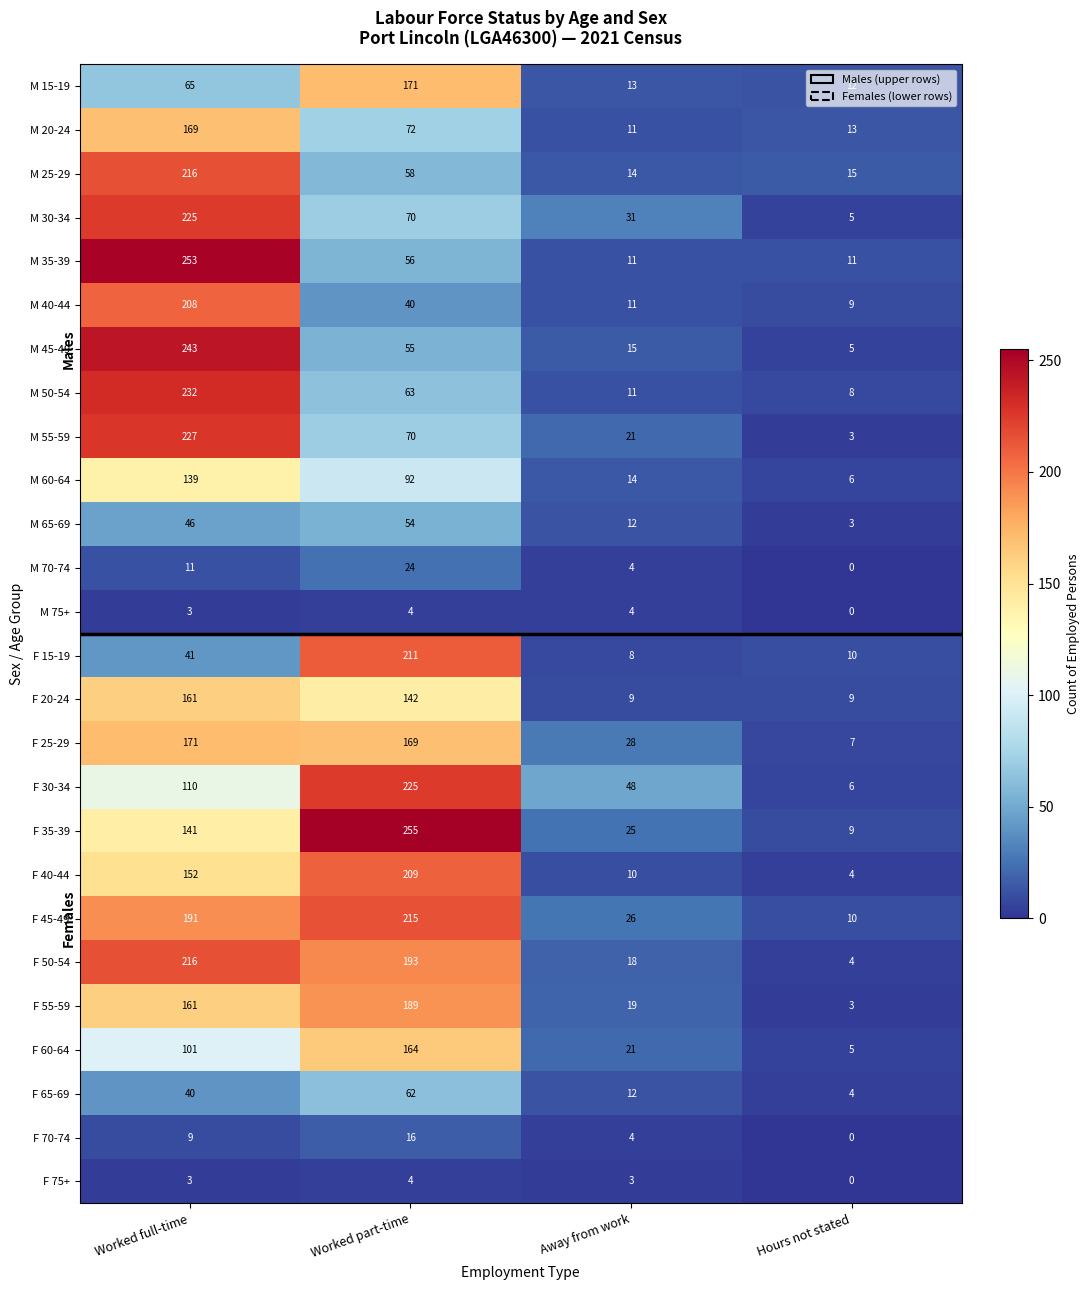

How many distinct data groups are displayed?

26